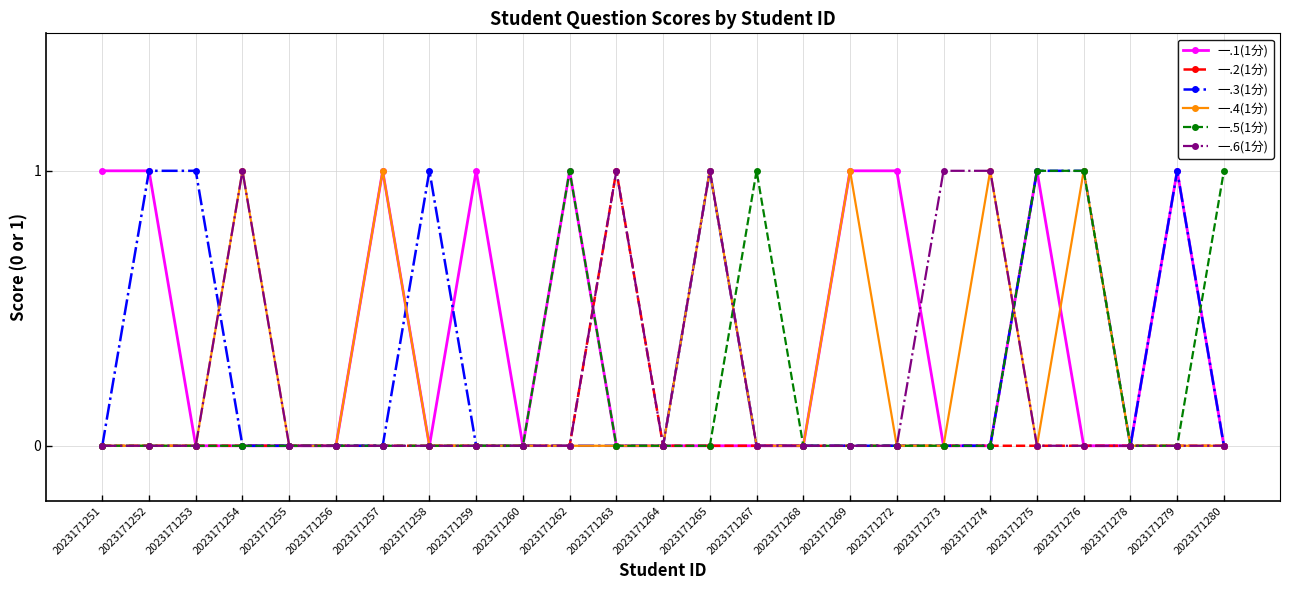

Is it true that 一.6(1分) equals 1 at 2023171260?

False